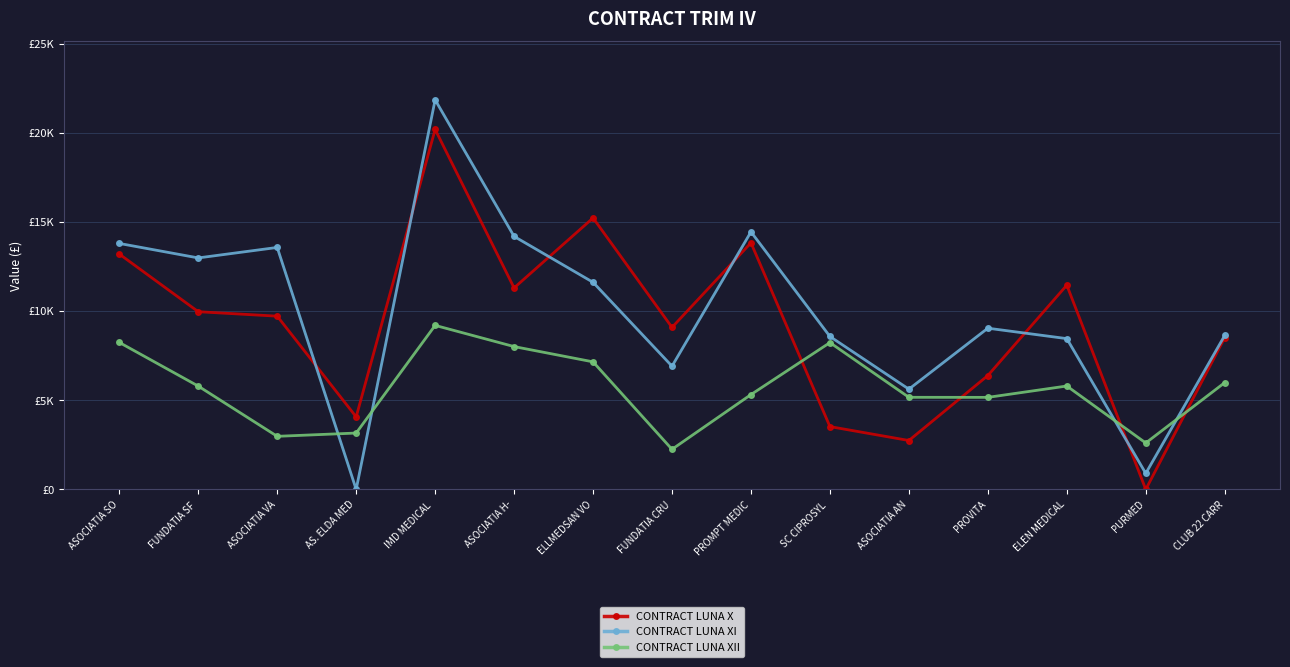

What is the value of the CONTRACT LUNA X point at the 5th from the left?

20195.0